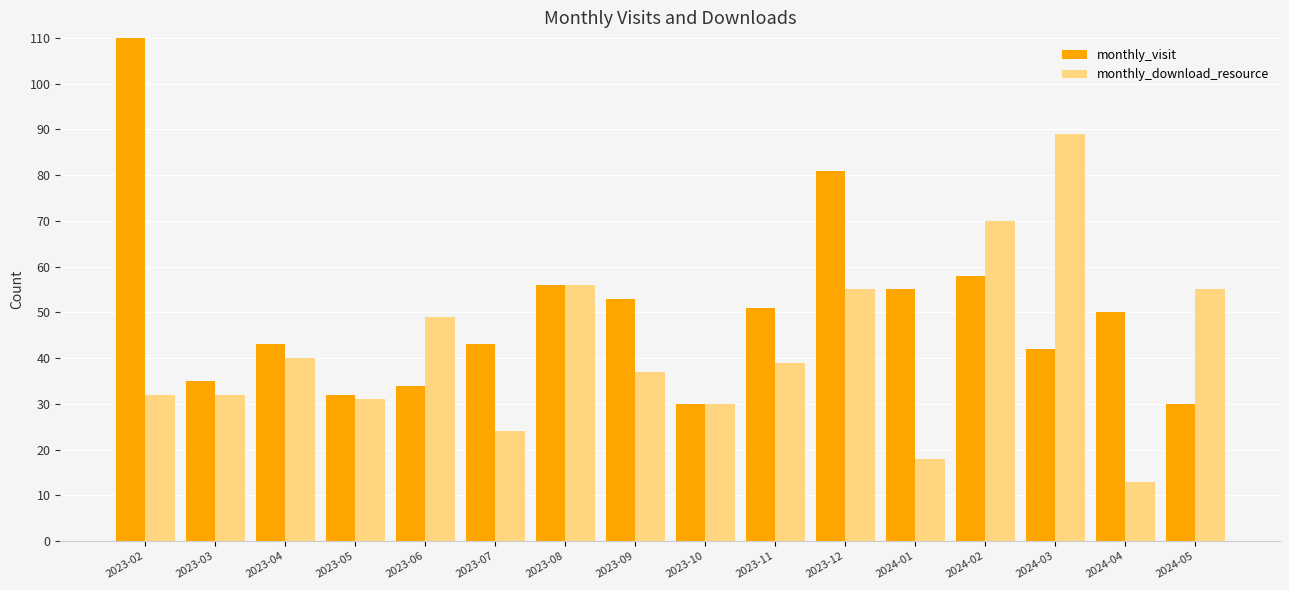

What position from the right is 2023-09?

9